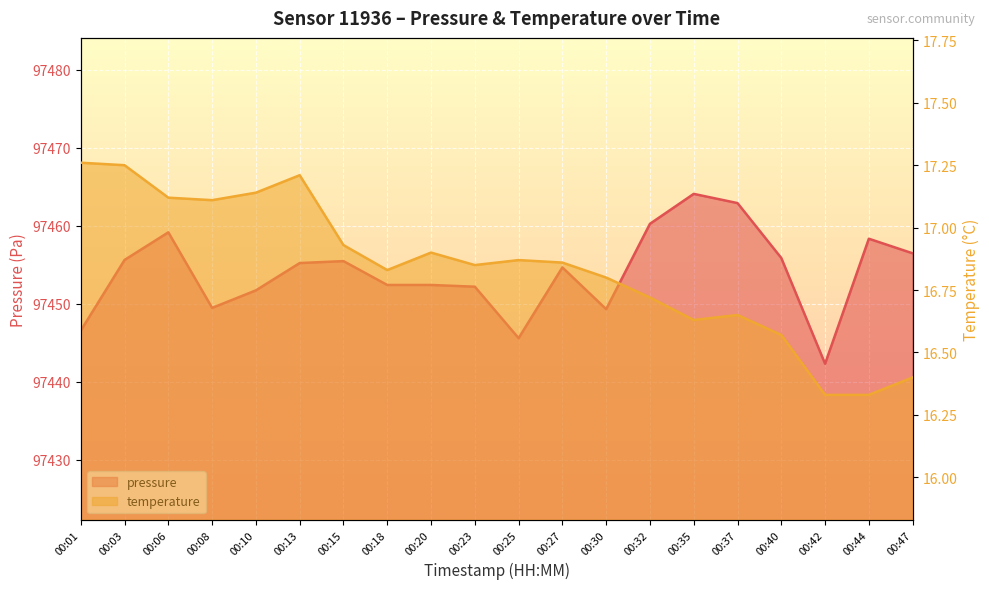

Which series changed the most between 00:27 and 00:30?

pressure